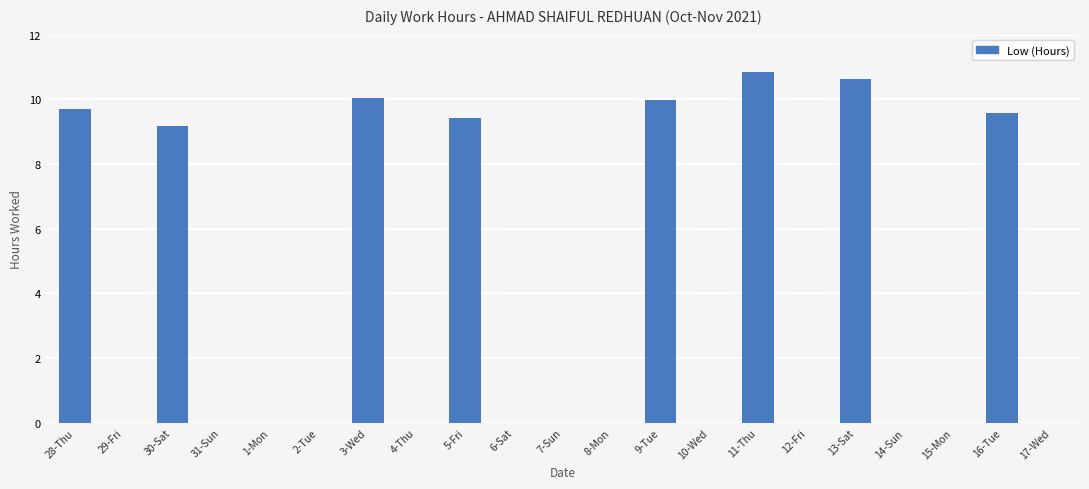

True or false: the data shows 10.0 at 9-Tue.

True